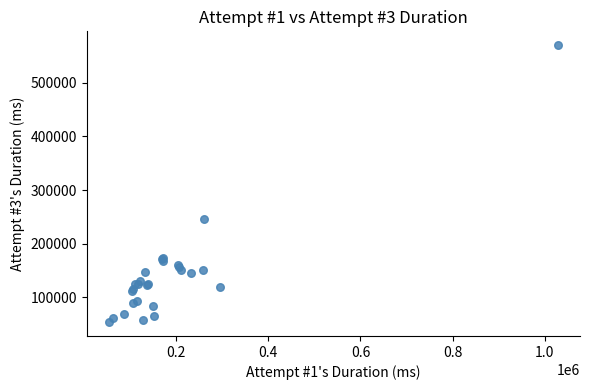

What Y value in the scatter plot is closest to 311925?

246506